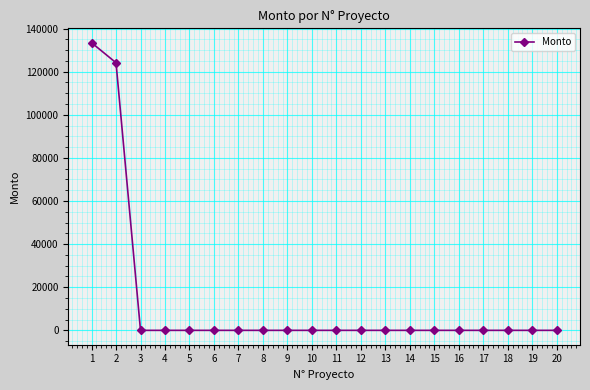

Does the chart have visible grid lines?

Yes